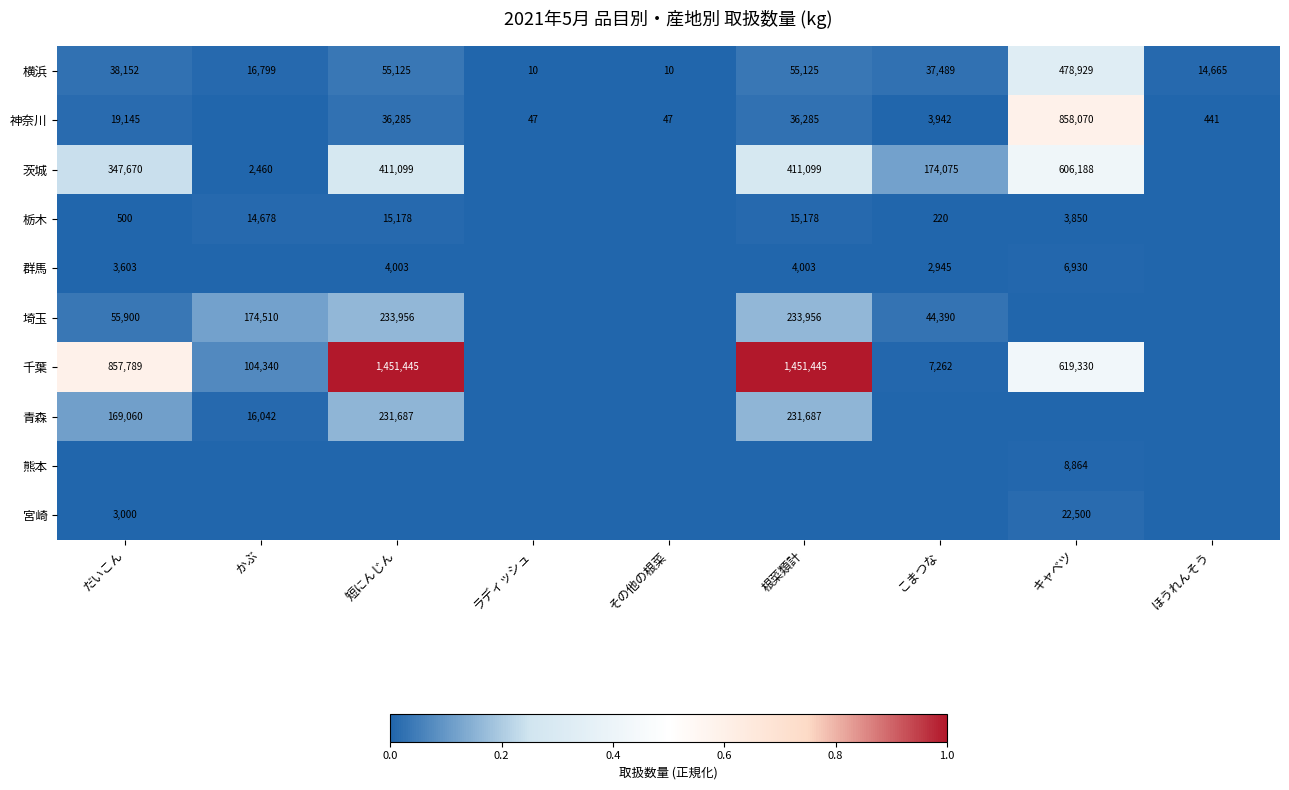

Is the value of 千葉 at だいこん greater than the value of 横浜 at 短にんじん?

Yes